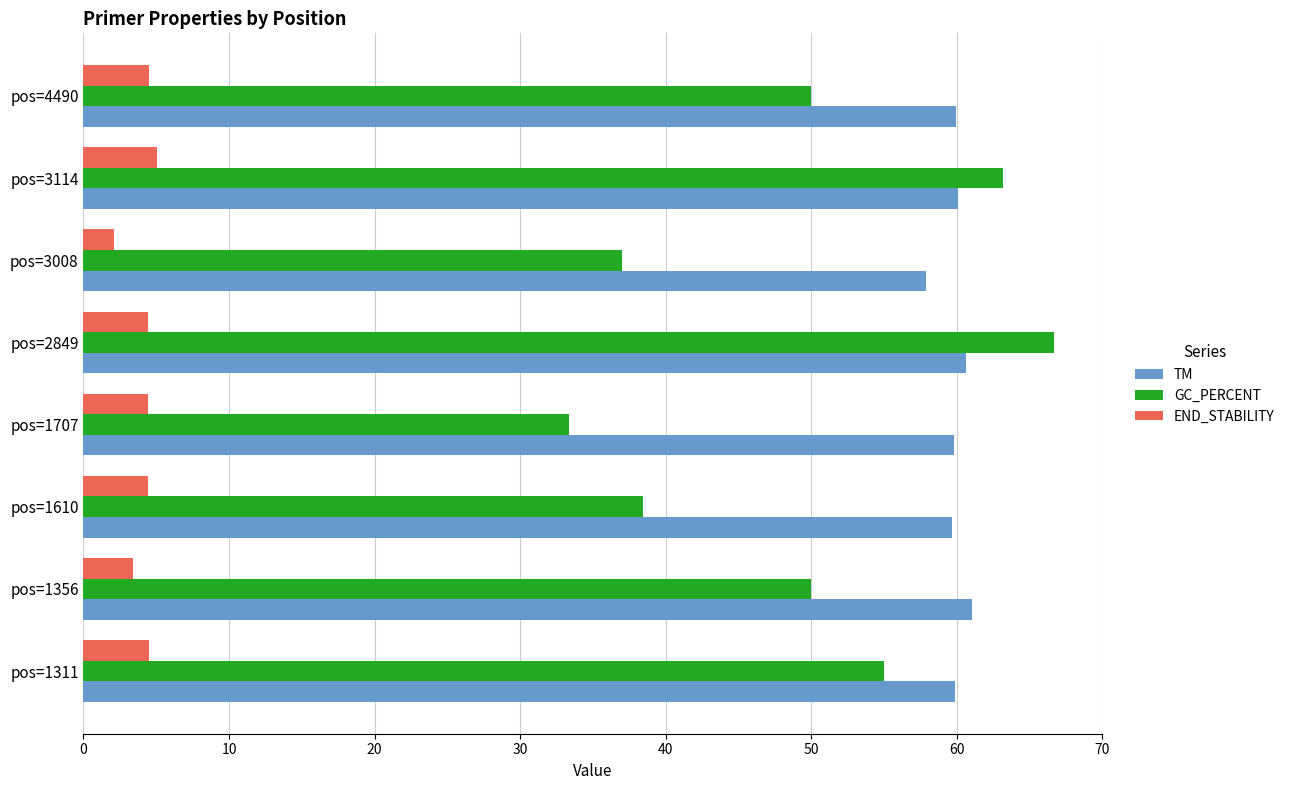

Which series has the widest spread of values?

GC_PERCENT